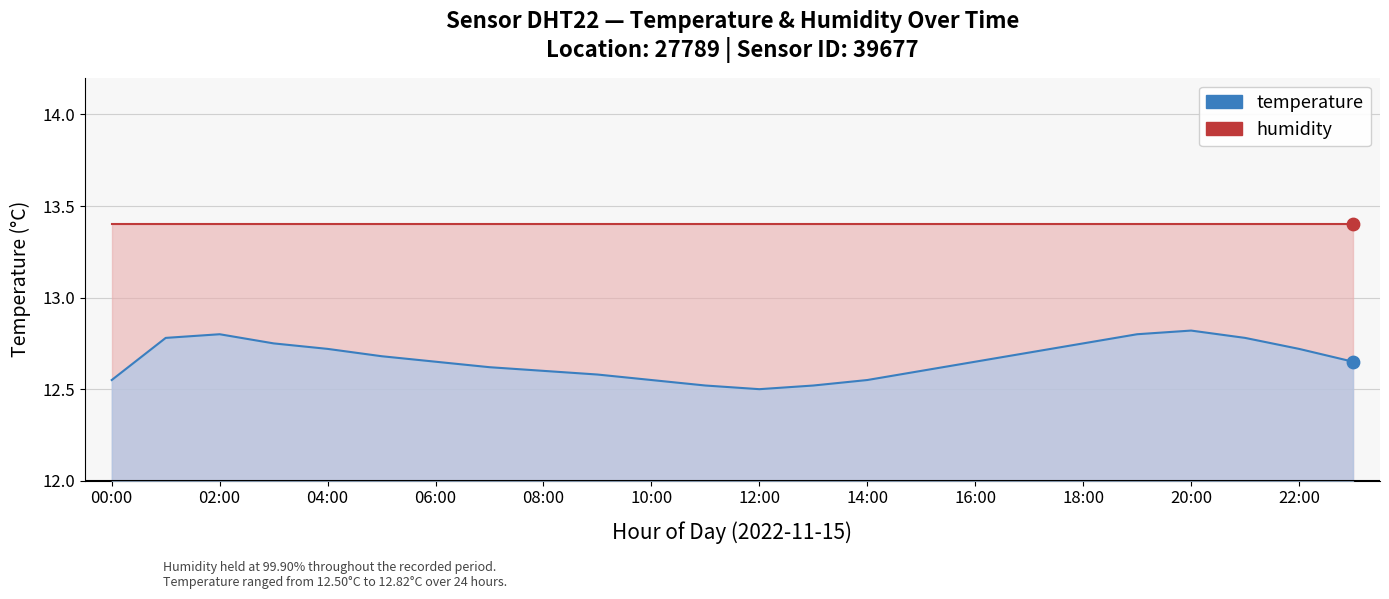

What is the ratio of the value at 02:00 to the value at 15:00?

1.0